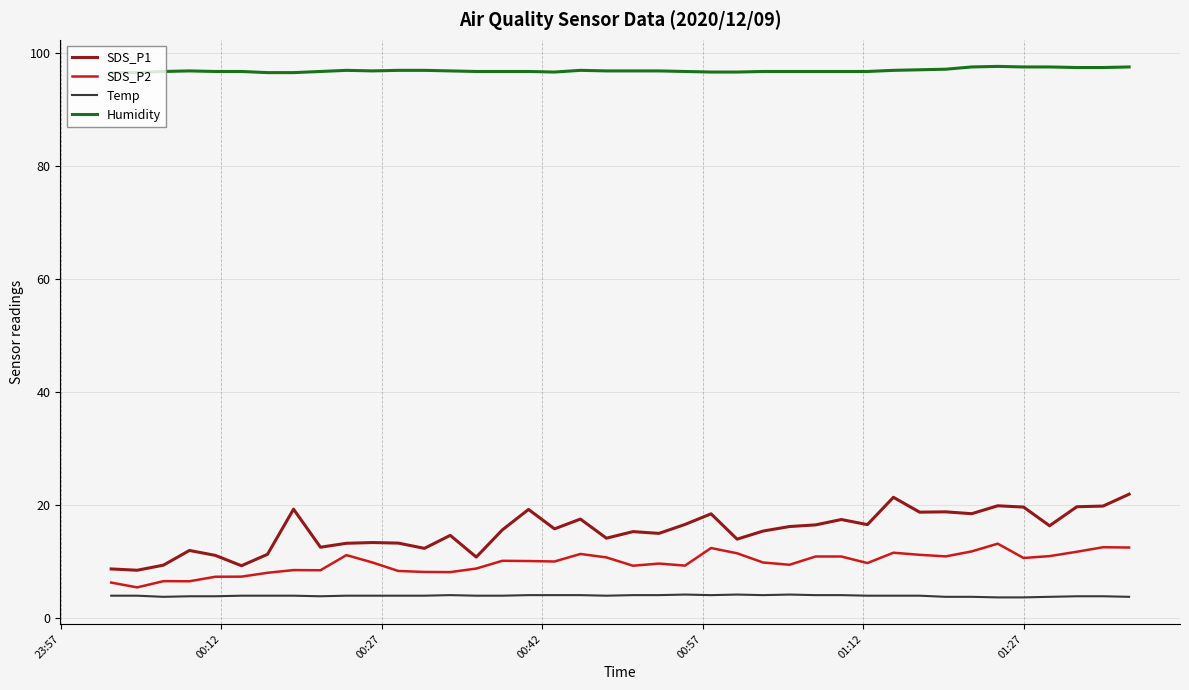

List the series in order of their peak value, highest first.

Humidity, SDS_P1, SDS_P2, Temp